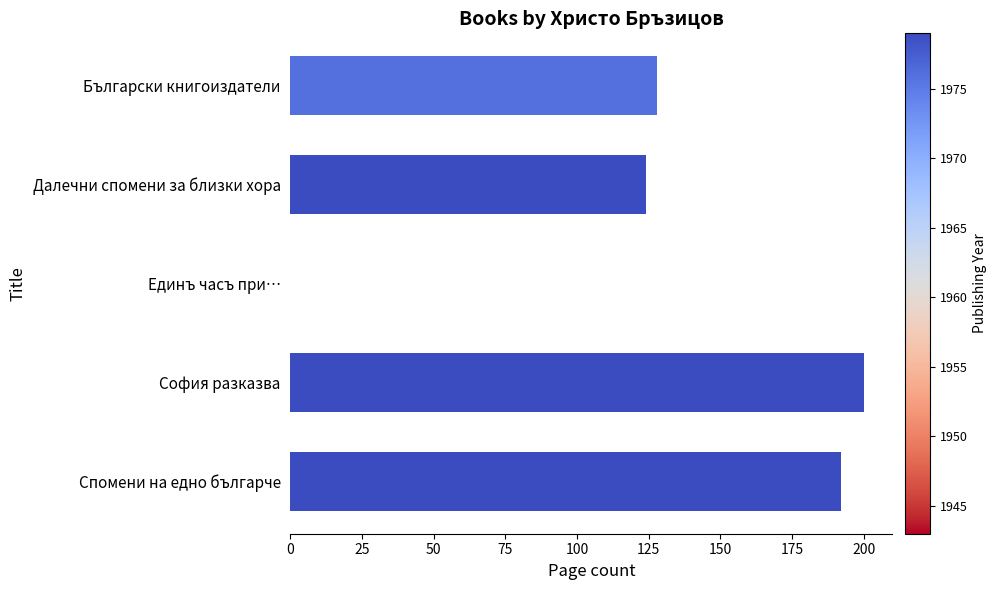

Which label corresponds to the largest value in the chart?

София разказва